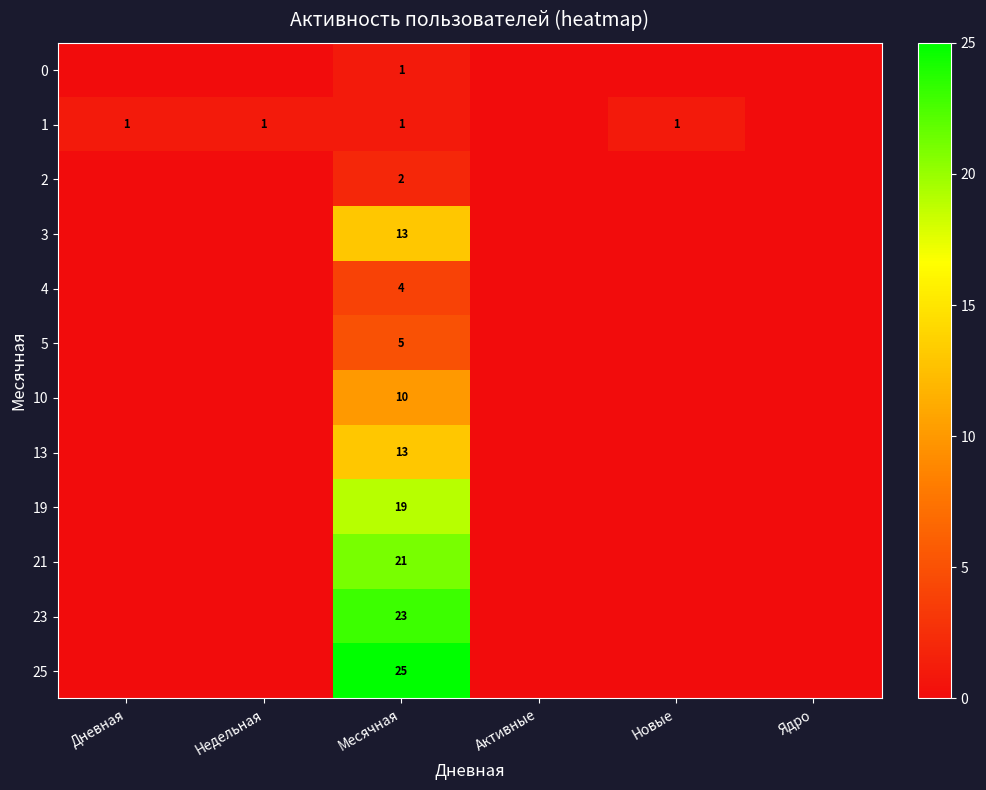

What is the difference between the highest and lowest values at Месячная?

24